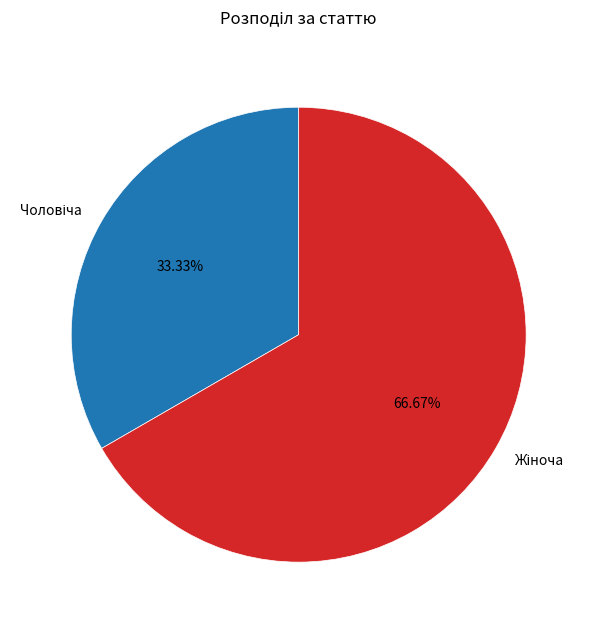

Is there any slice that represents more than half of the pie?

Yes